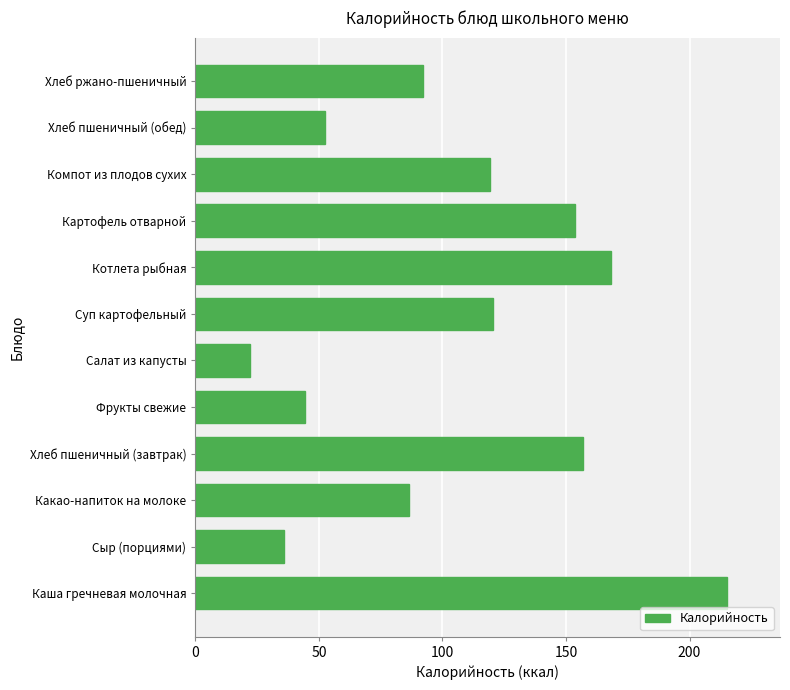

What is the smallest value displayed?

22.0